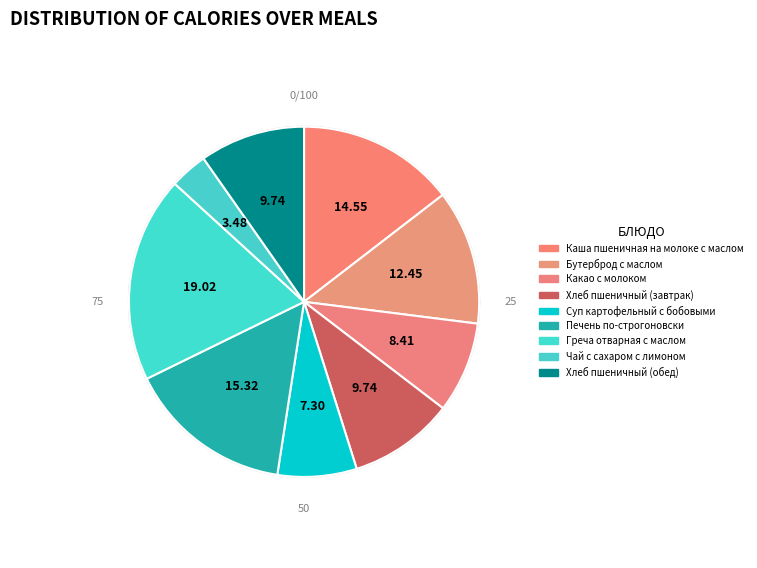

Does any single category account for the majority?

No